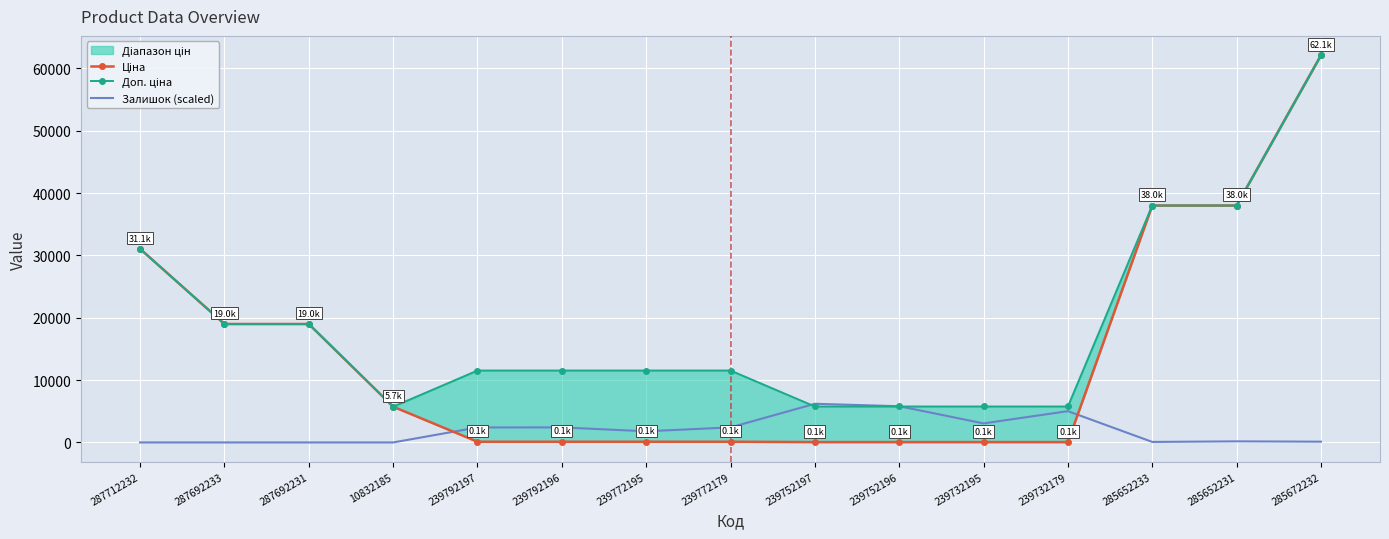

What is the value of the Залишок (scaled) point at the 11th from the left?

3055.9